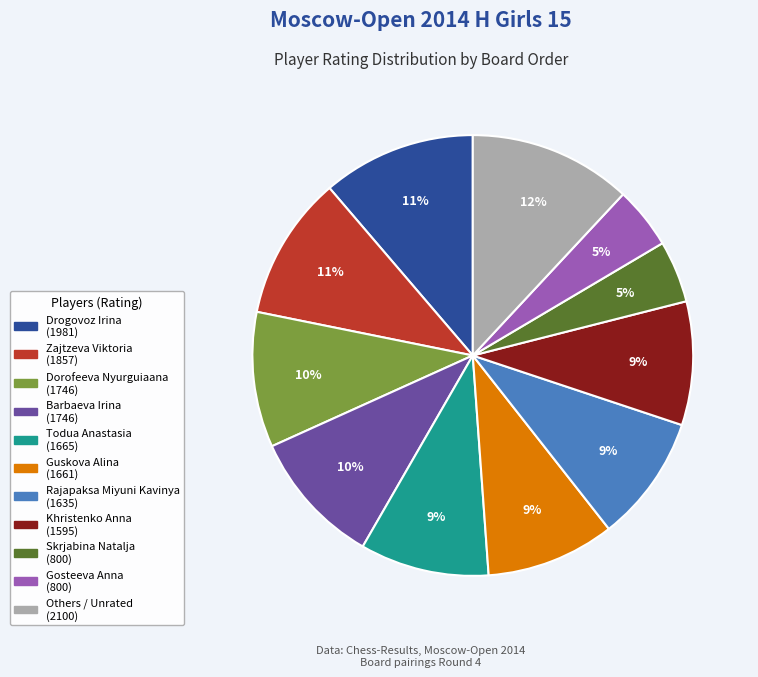

To the nearest percent, what is the difference between the largest and smallest slice percentages?

7%